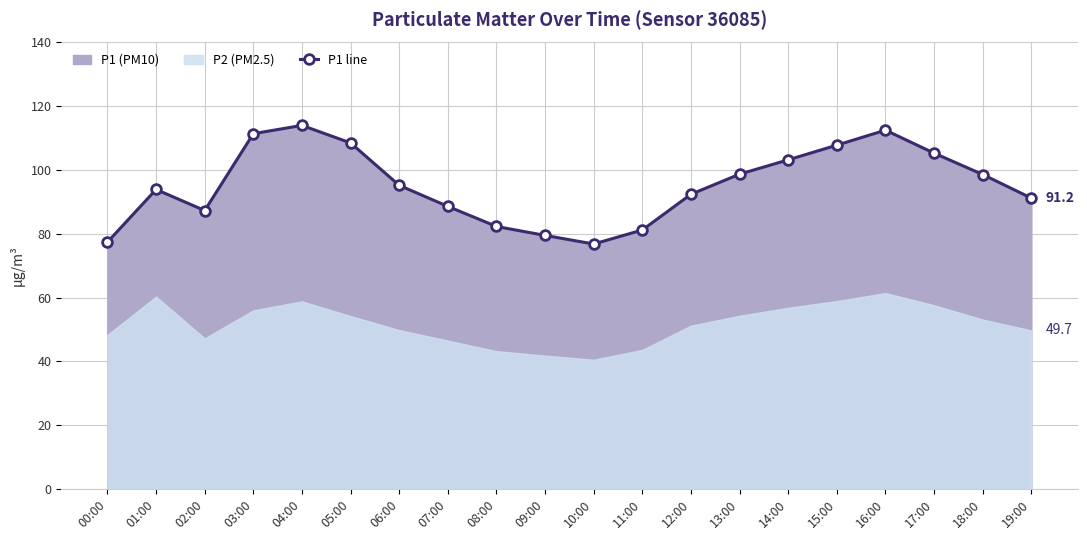

True or false: the data has more than 1 interior local peaks.

True